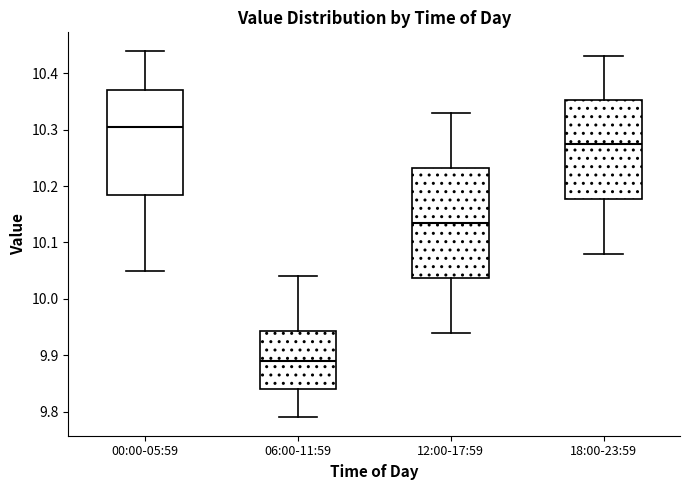

Reading left to right, transcribe this box plot: for each box, give where its median line is, the range the box spans, and where its two whiskers end, as read against the y-axis. The values are not printed on the chart, so give them approximately, as read against the axis.

00:00-05:59: median 10.31, box 10.19 to 10.37, whiskers 10.05 to 10.44
06:00-11:59: median 9.89, box 9.84 to 9.94, whiskers 9.79 to 10.04
12:00-17:59: median 10.14, box 10.04 to 10.23, whiskers 9.94 to 10.33
18:00-23:59: median 10.28, box 10.18 to 10.35, whiskers 10.08 to 10.43